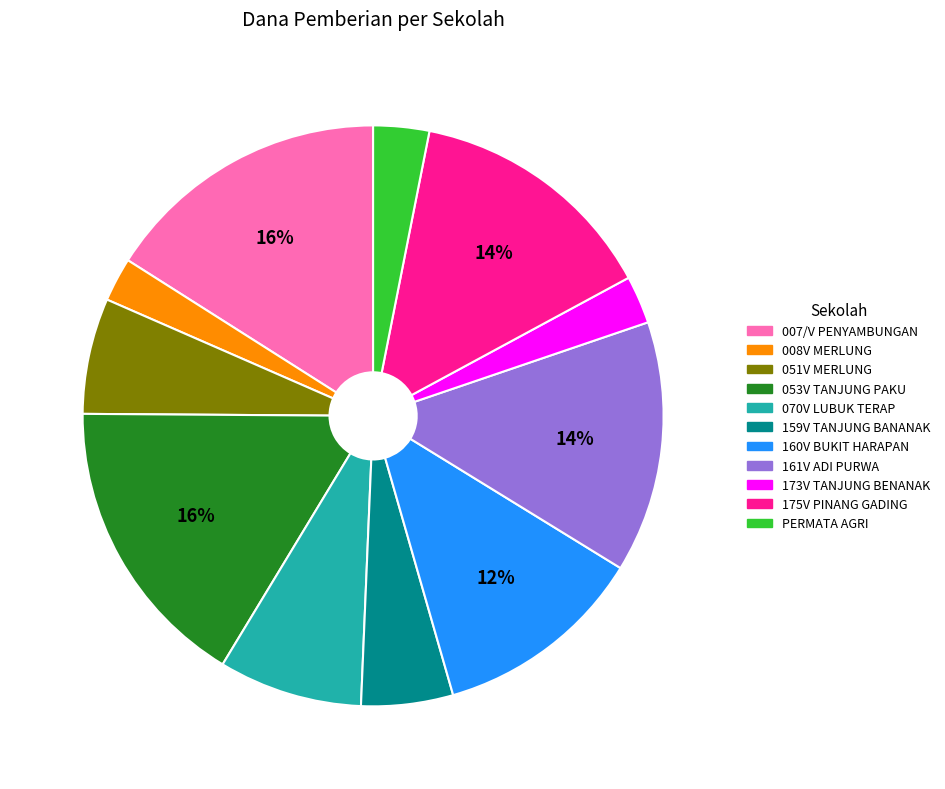

To the nearest percent, what is the average slice percentage?

9%